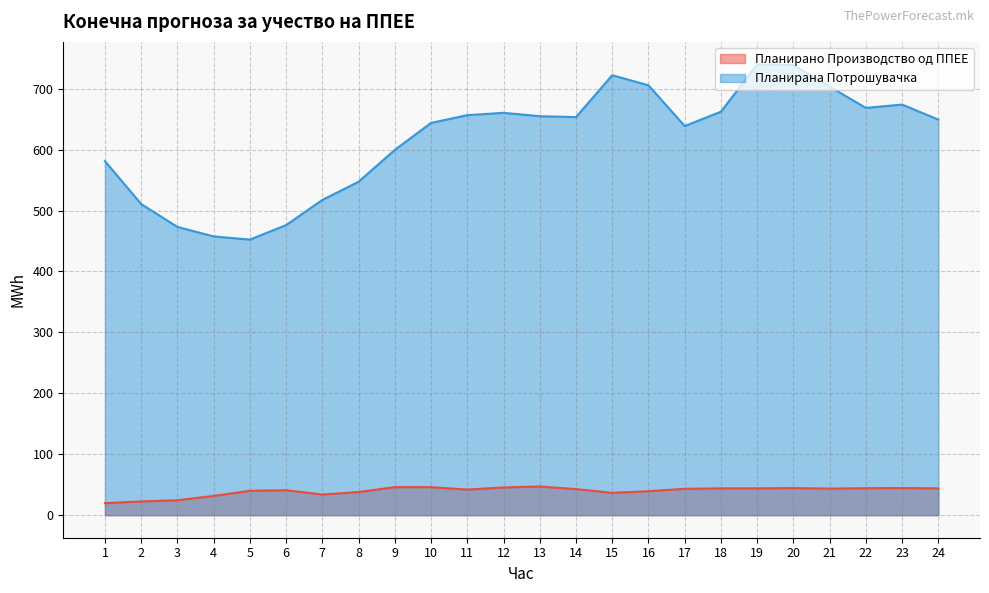

At which category does Планирана Потрошувачка reach its first local valley?

5